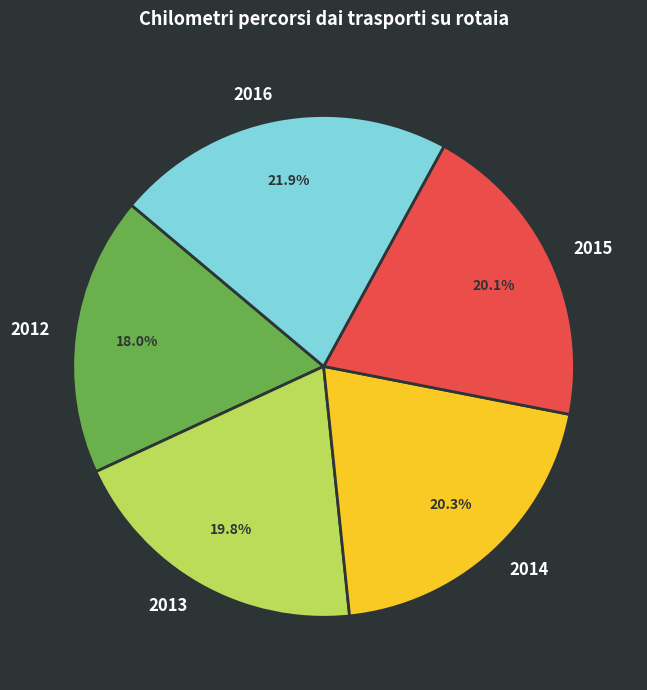

Count the number of slices in the pie.

5